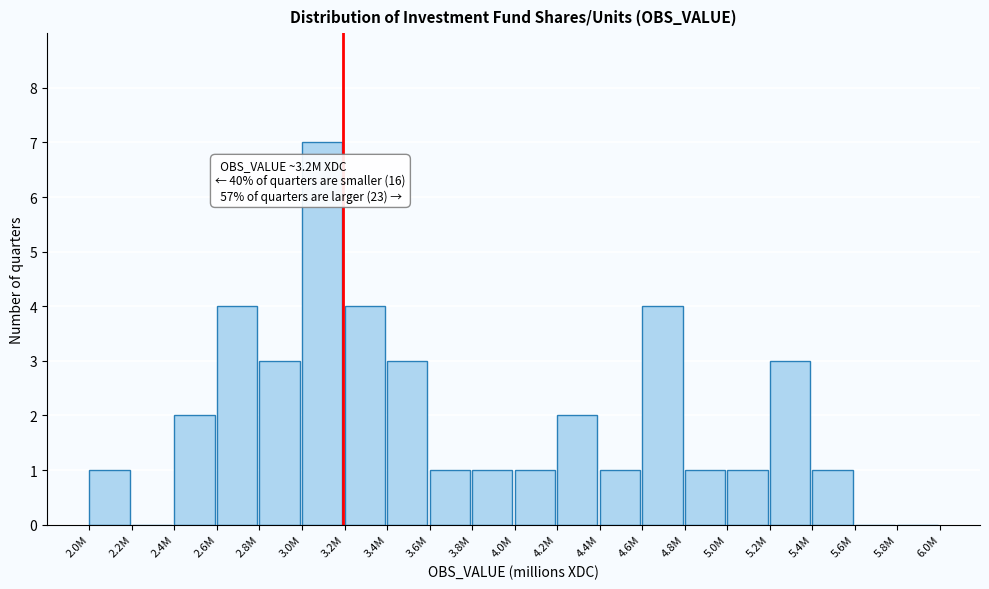

Reading right to left, extract all data points from this chart.

5.8M=0	5.6M=0	5.4M=1	5.2M=3	5.0M=1	4.8M=1	4.6M=4	4.4M=1	4.2M=2	4.0M=1	3.8M=1	3.6M=1	3.4M=3	3.2M=4	3.0M=7	2.8M=3	2.6M=4	2.4M=2	2.2M=0	2.0M=1